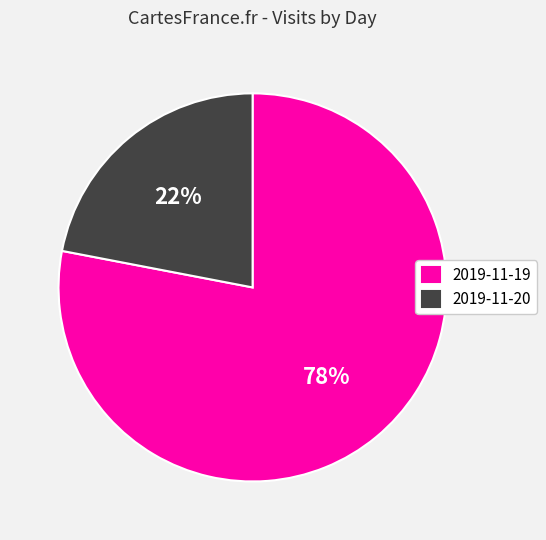

Is it true that 2019-11-20 is 35% of the pie?

False